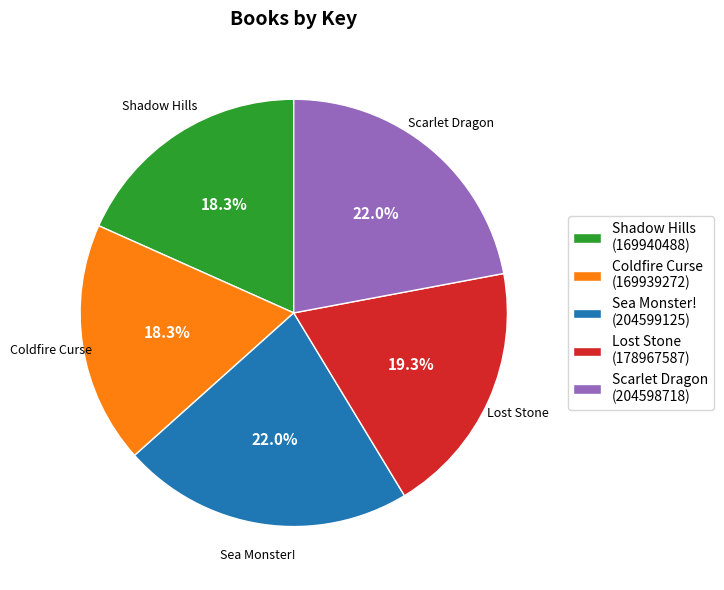

Between Lost Stone and Sea Monster!, which is larger?

Sea Monster!